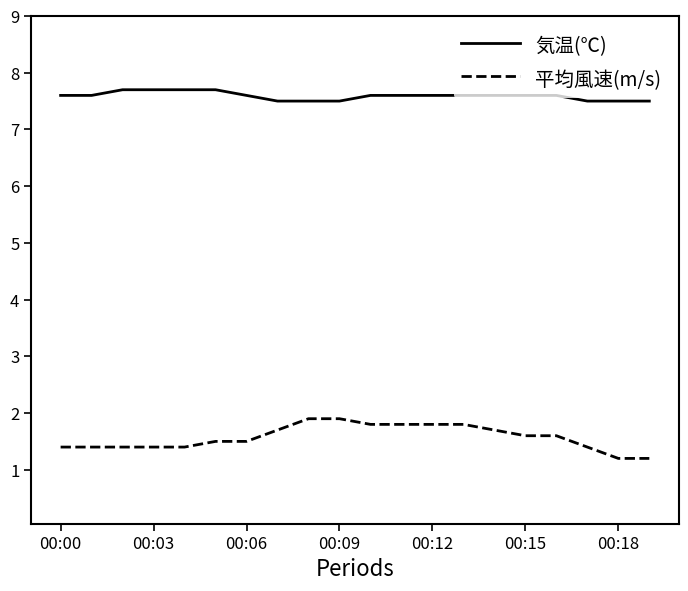

What is the maximum value for 気温(℃)?

7.7